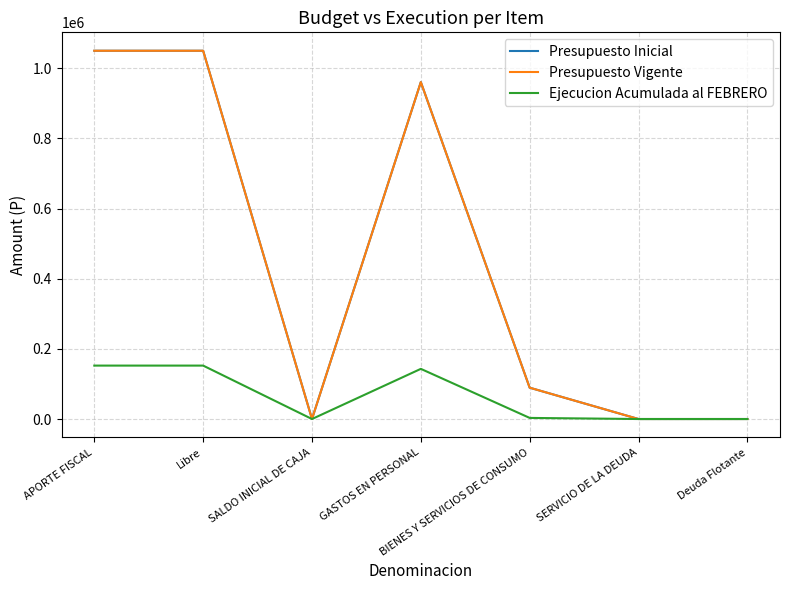

Is this an area chart (filled region under the line)?

No